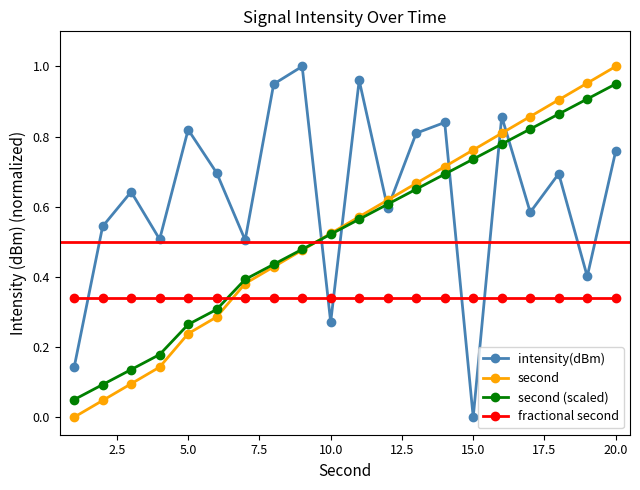

In intensity(dBm), how many points are higher than both neighbors (excluding endpoints)?

7